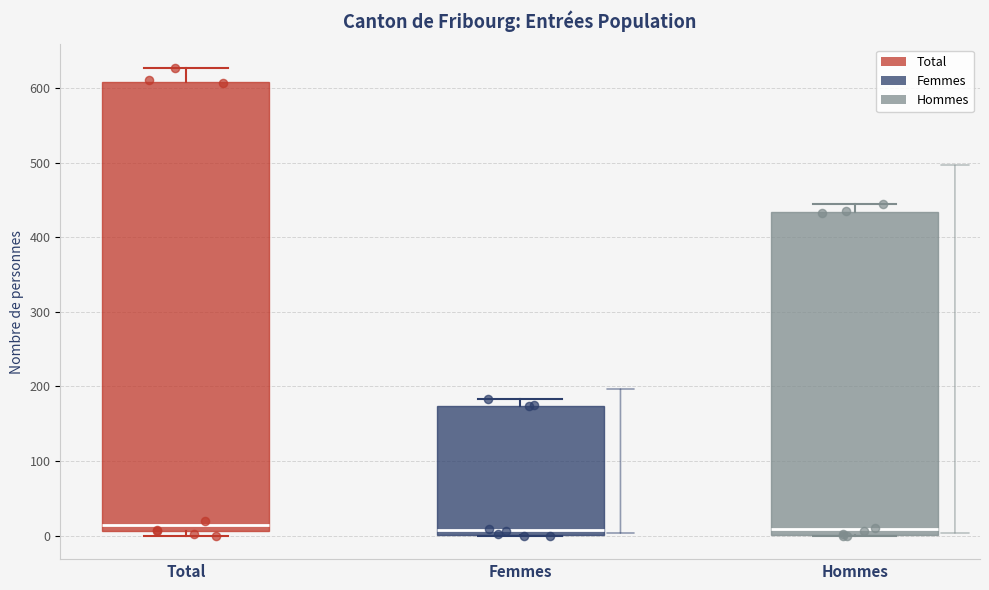

Which box is the tallest, from its lower edge to its upper edge?

Total